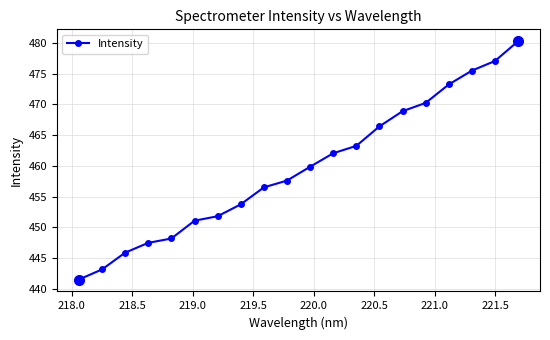

What is the maximum value shown in the chart?

480.3